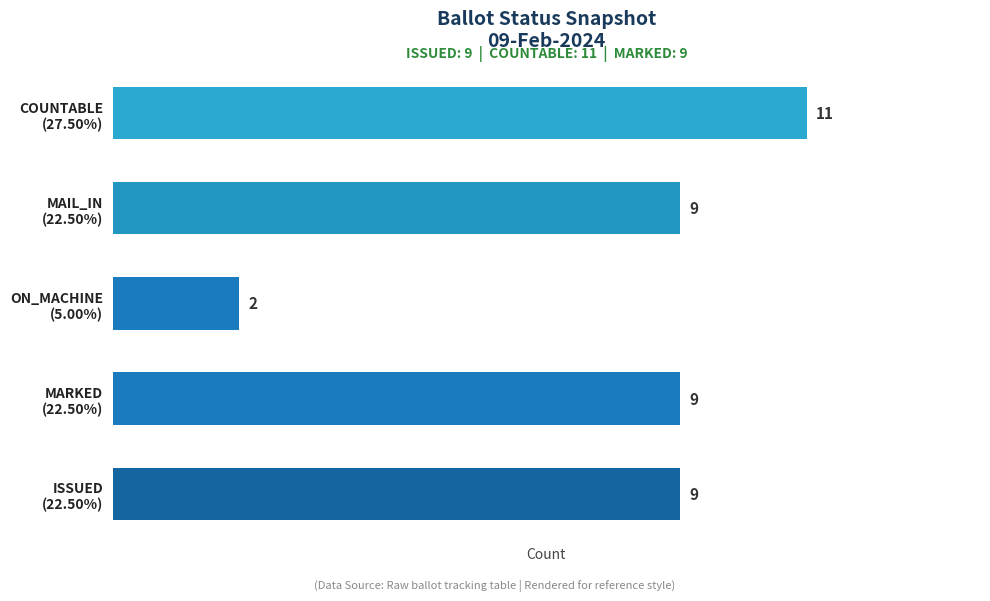

Read the MARKED value at 06-Feb.

9